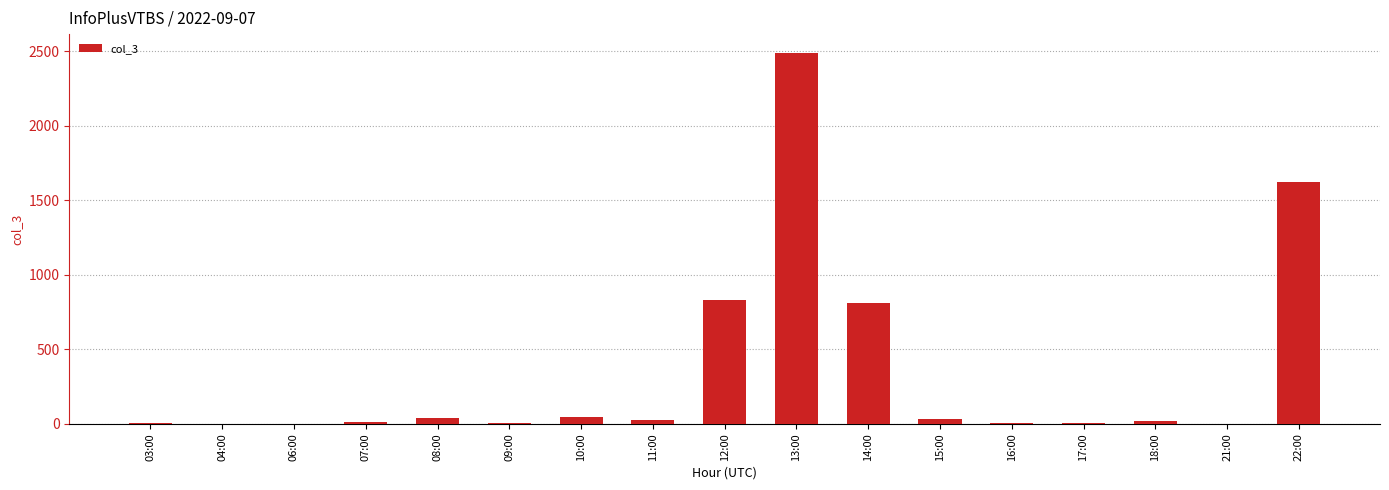

What is the sum of all values?

5953